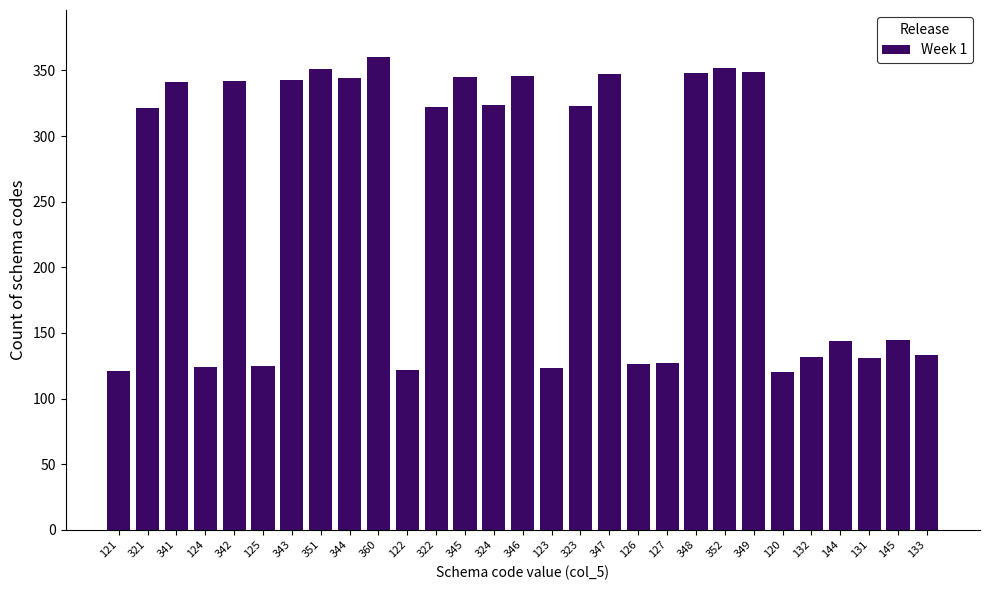

What is the change in value from 121 to 321?

+200